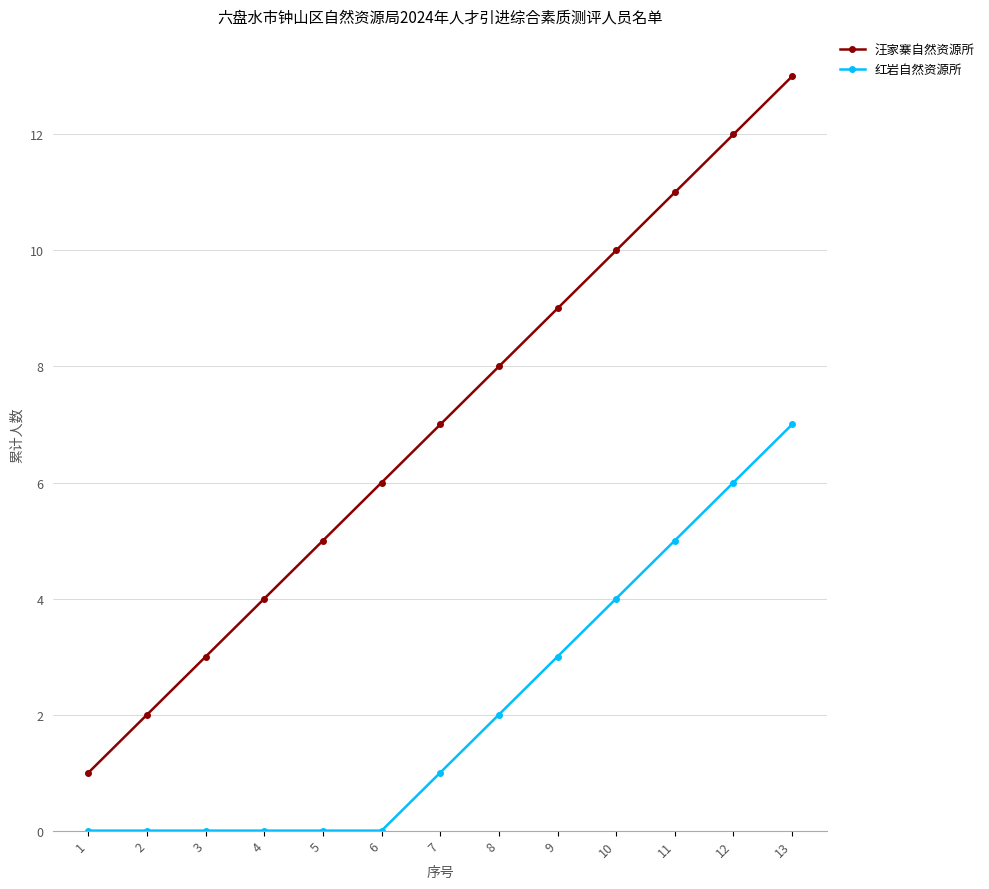

Which series has the largest range (max minus min)?

汪家寨自然资源所